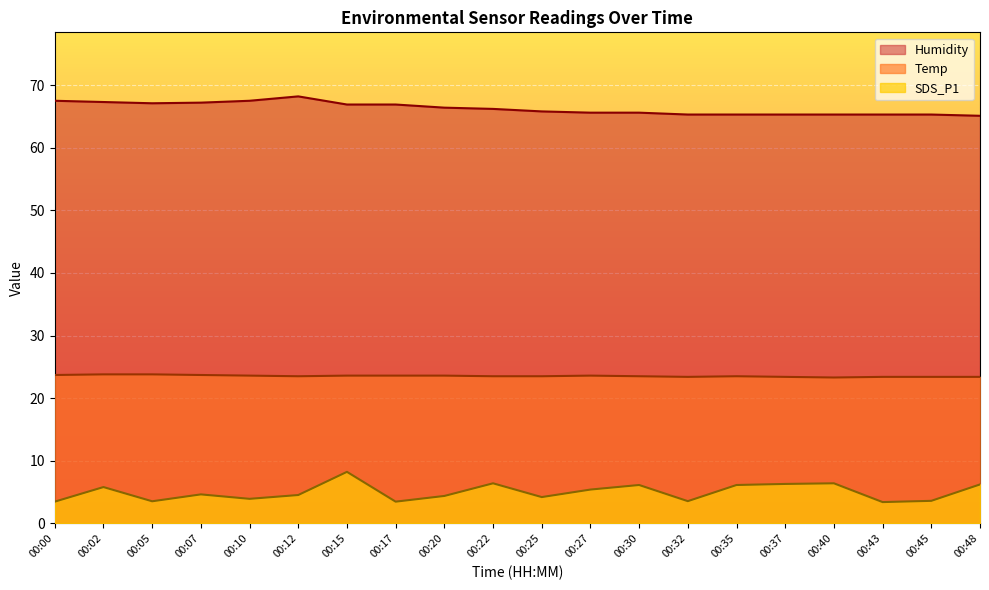

Reading left to right, extract all data points from this chart.

Temp: 00:00=23.7	00:02=23.8	00:05=23.8	00:07=23.7	00:10=23.6	00:12=23.5	00:15=23.6	00:17=23.6	00:20=23.6	00:22=23.5	00:25=23.5	00:27=23.6	00:30=23.5	00:32=23.4	00:35=23.5	00:37=23.4	00:40=23.3	00:43=23.4	00:45=23.4	00:48=23.4
Humidity: 00:00=67.5	00:02=67.3	00:05=67.1	00:07=67.2	00:10=67.5	00:12=68.2	00:15=66.9	00:17=66.9	00:20=66.4	00:22=66.2	00:25=65.8	00:27=65.6	00:30=65.6	00:32=65.3	00:35=65.3	00:37=65.3	00:40=65.3	00:43=65.3	00:45=65.3	00:48=65.1
SDS_P1: 00:00=3.5	00:02=5.8	00:05=3.5	00:07=4.6	00:10=3.9	00:12=4.5	00:15=8.2	00:17=3.5	00:20=4.4	00:22=6.4	00:25=4.2	00:27=5.4	00:30=6.1	00:32=3.5	00:35=6.1	00:37=6.3	00:40=6.4	00:43=3.4	00:45=3.6	00:48=6.2